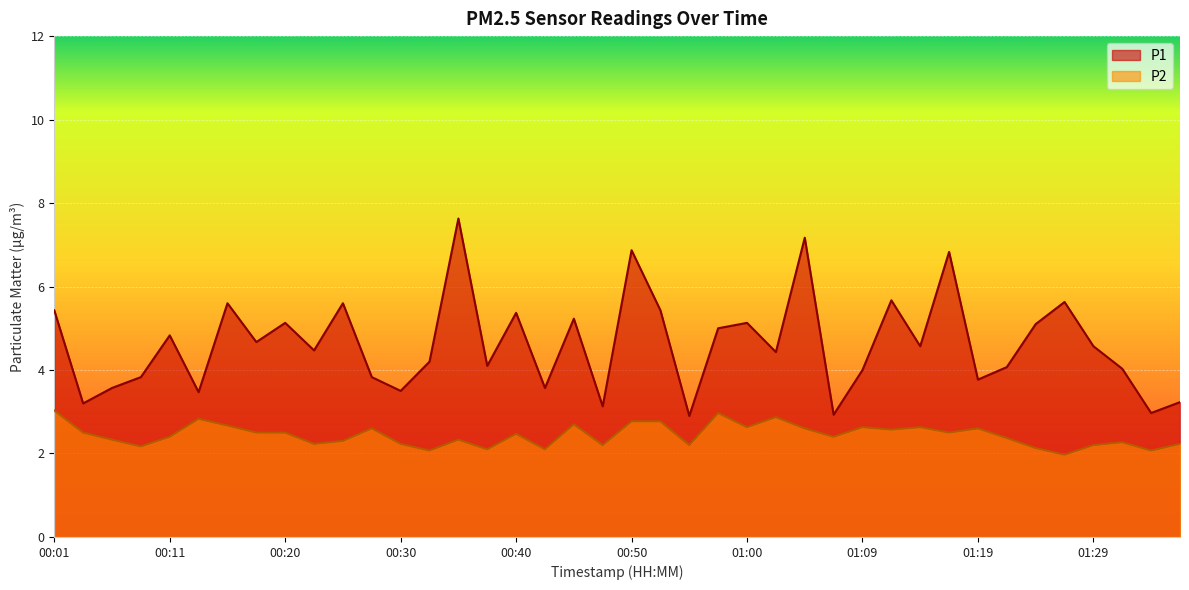

Which series has the largest total across all categories?

P1